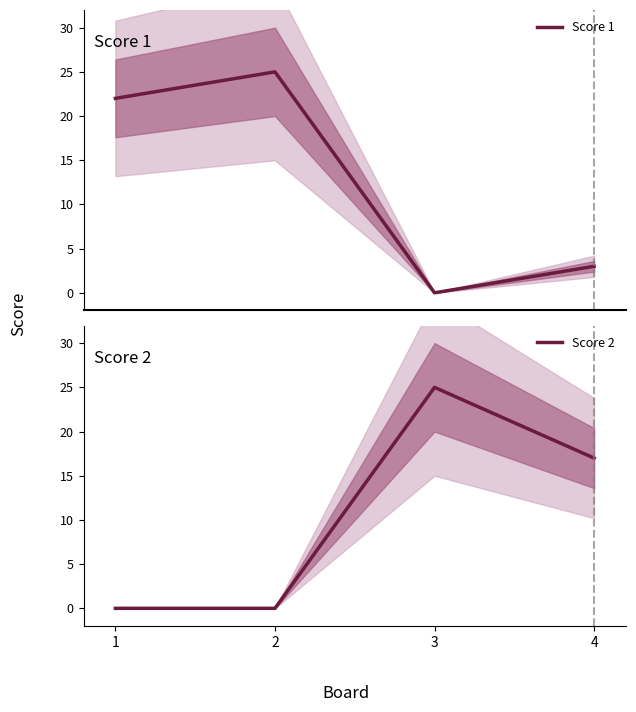

How many data points in Score 1 are above 22?

1